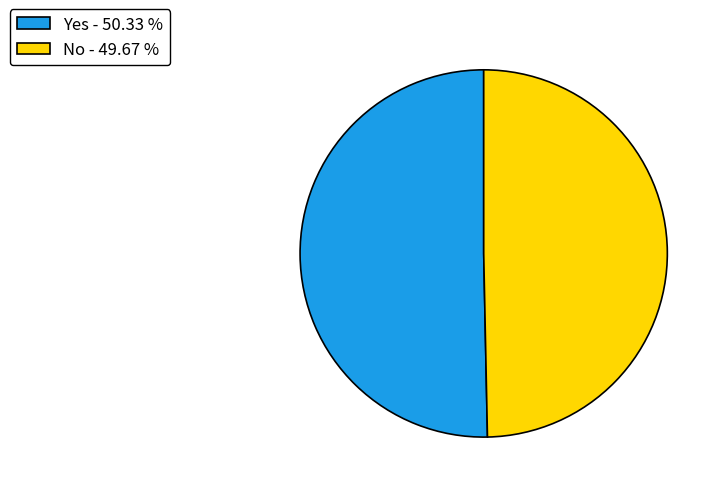

Is it true that Yes is 50% of the pie?

True